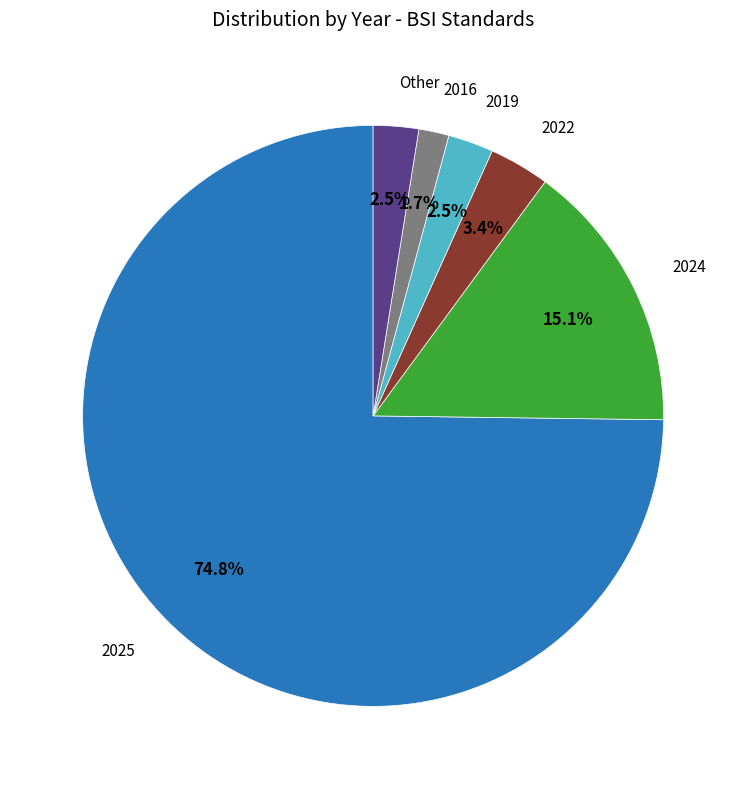

Count the number of slices in the pie.

6